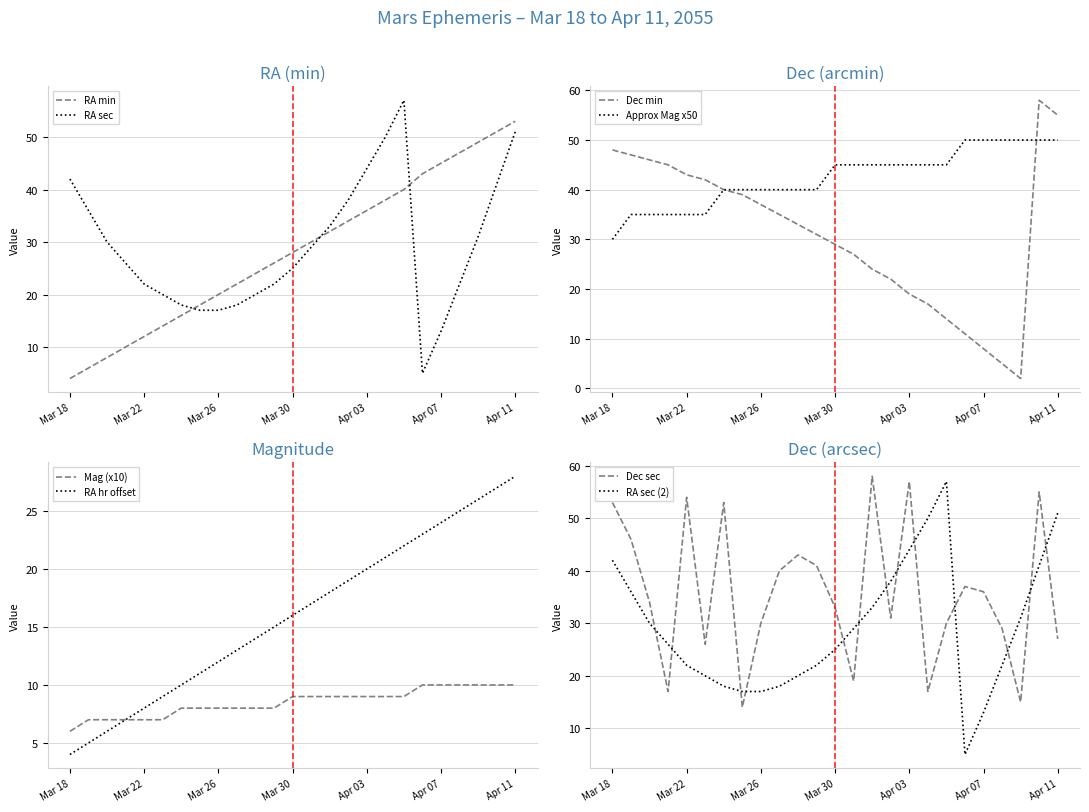

Which has a higher value, Mar 29 or Apr 06?

Apr 06